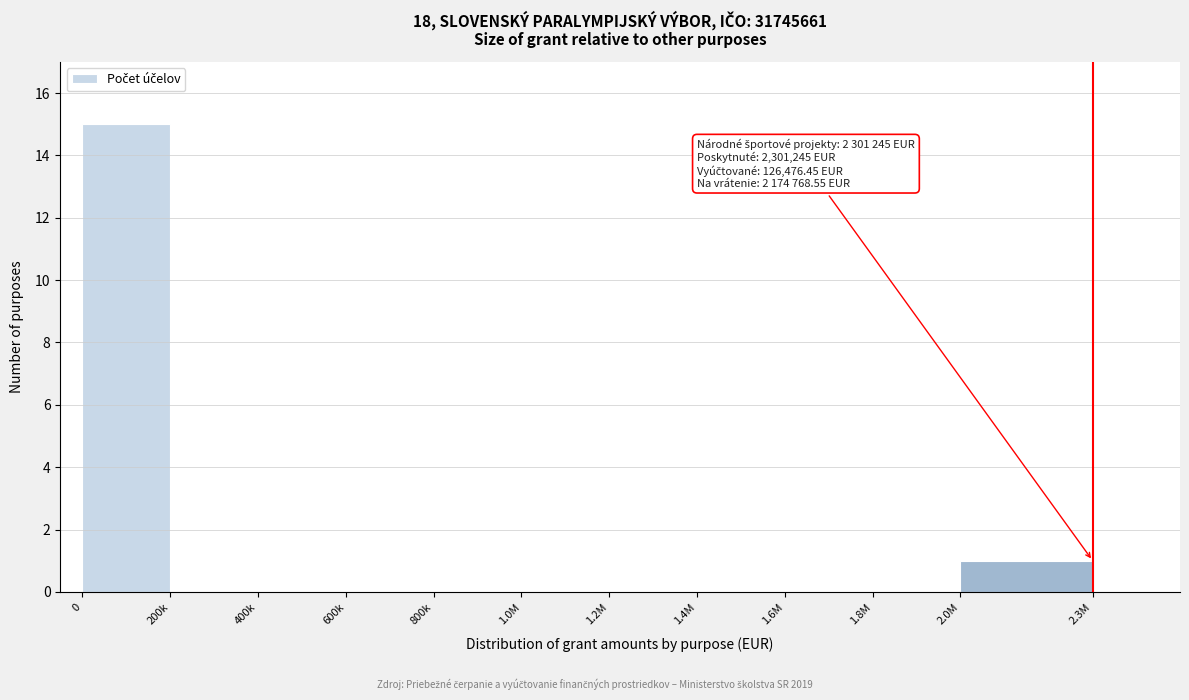

Reading left to right, transcribe all the data shown in this chart.

0=15	200k=0	400k=0	600k=0	800k=0	1.0M=0	1.2M=0	1.4M=0	1.6M=0	1.8M=0	2.0M=1